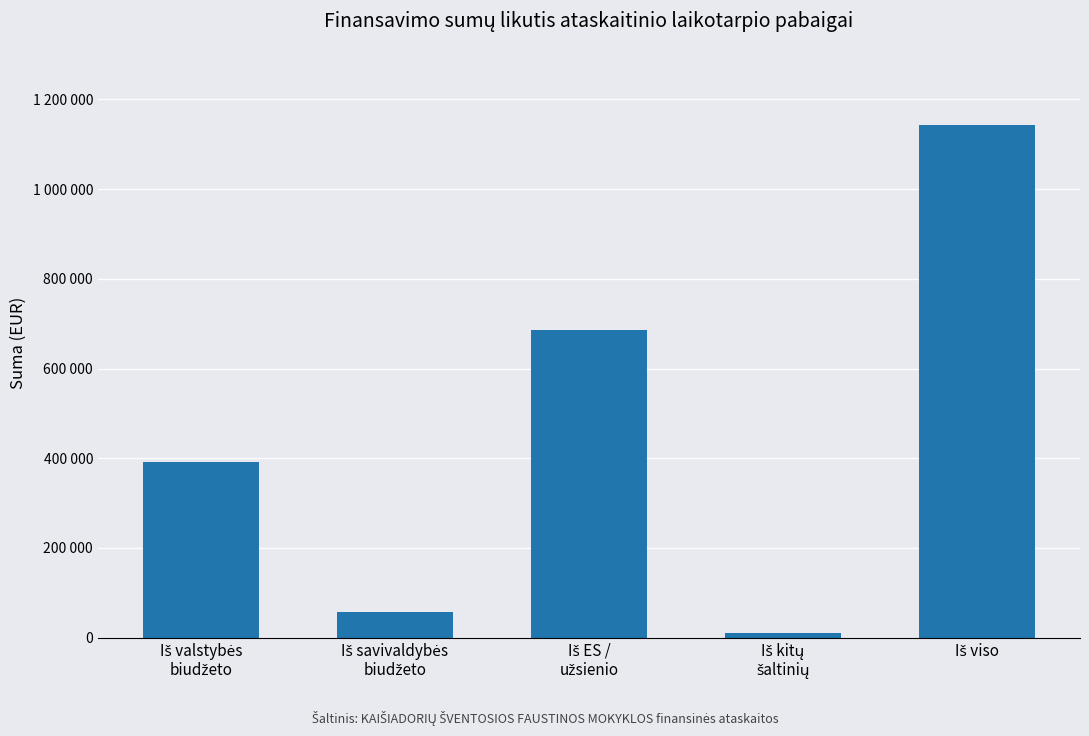

Rank the categories by value from lowest to highest.

Iš kitų
šaltinių, Iš savivaldybės
biudžeto, Iš valstybės
biudžeto, Iš ES /
užsienio, Iš viso